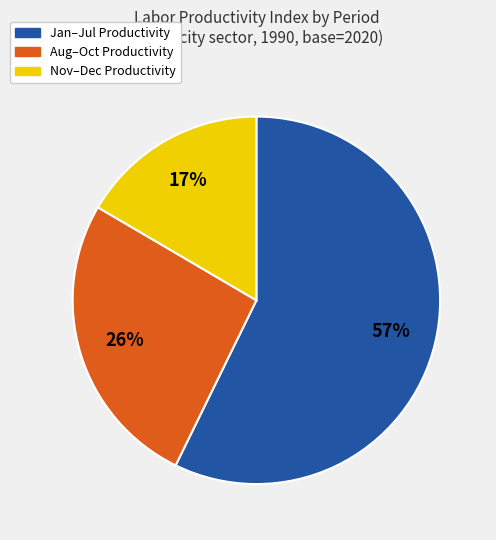

To the nearest percent, what is the average slice percentage?

33%